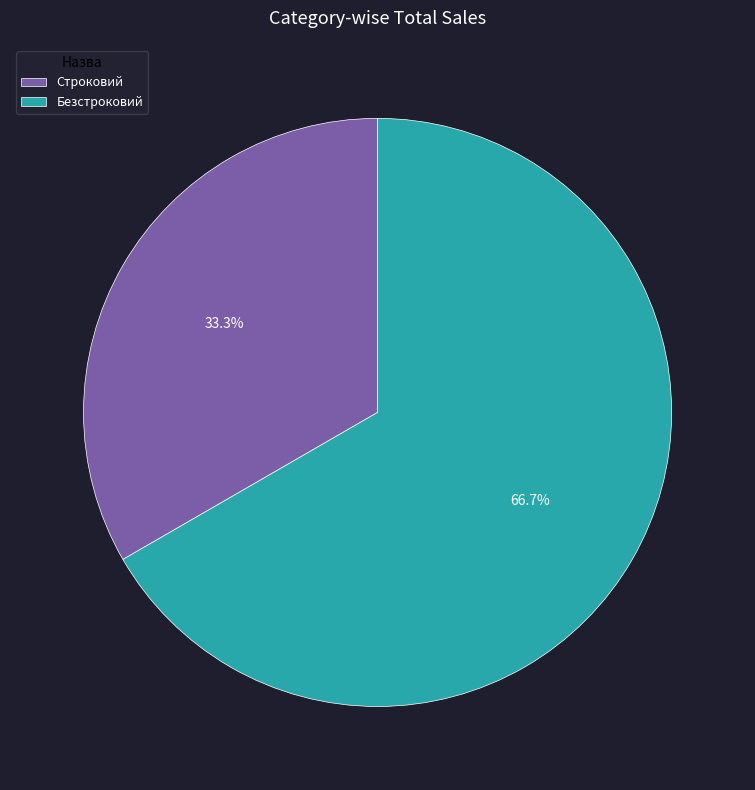

Which category has the smallest portion of the pie?

Строковий